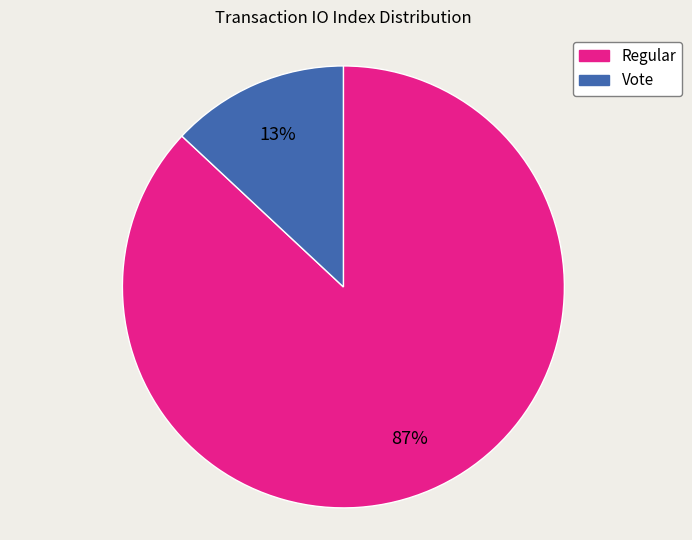

Which slice is the largest?

Regular